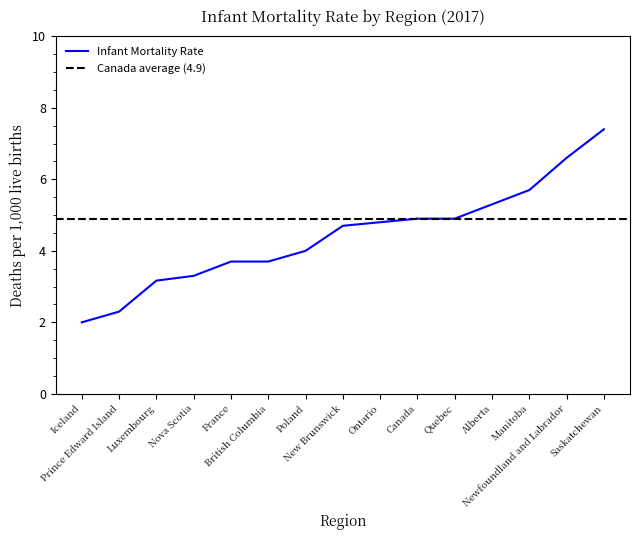

Approximately how many times larger is the value at Nova Scotia compared to Luxembourg?

1.0